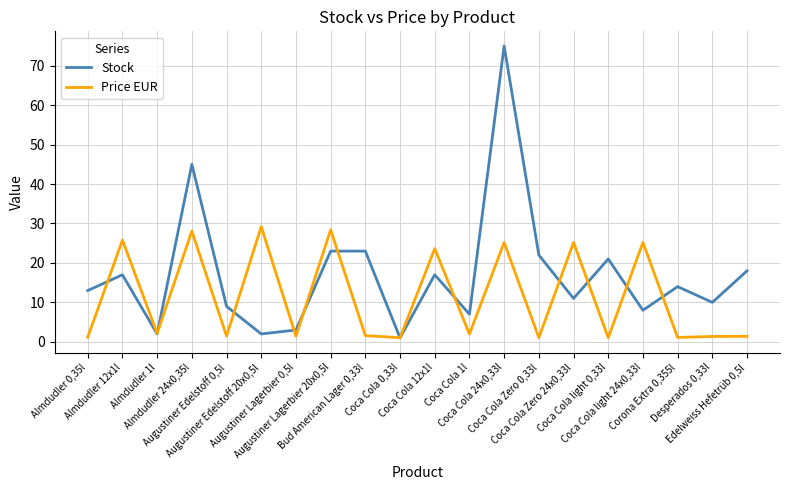

Where do Stock and Price EUR first cross each other?

Almdudler 0,35l and Almdudler 12x1l